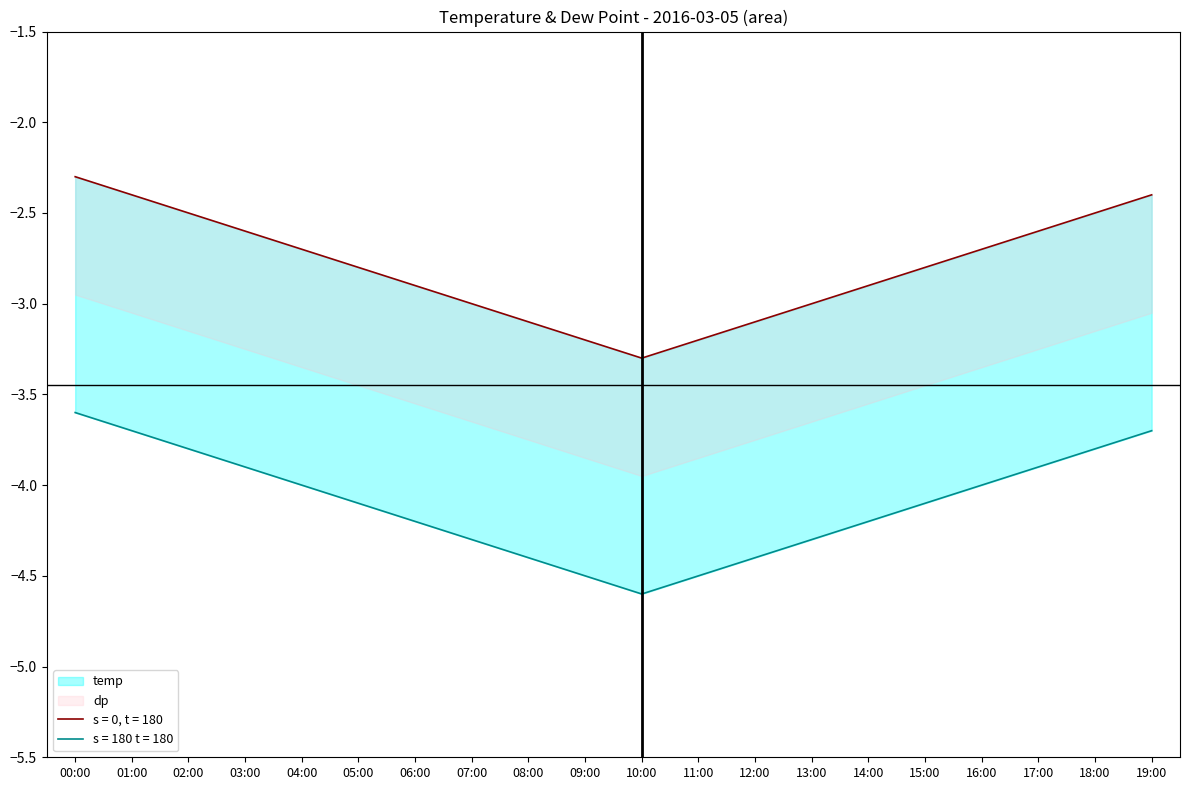

Reading right to left, what are all the values shown in this chart?

temp: -2.4	-2.5	-2.6	-2.7	-2.8	-2.9	-3.0	-3.1	-3.2	-3.3	-3.2	-3.1	-3.0	-2.9	-2.8	-2.7	-2.6	-2.5	-2.4	-2.3
dp: -3.7	-3.8	-3.9	-4.0	-4.1	-4.2	-4.3	-4.4	-4.5	-4.6	-4.5	-4.4	-4.3	-4.2	-4.1	-4.0	-3.9	-3.8	-3.7	-3.6